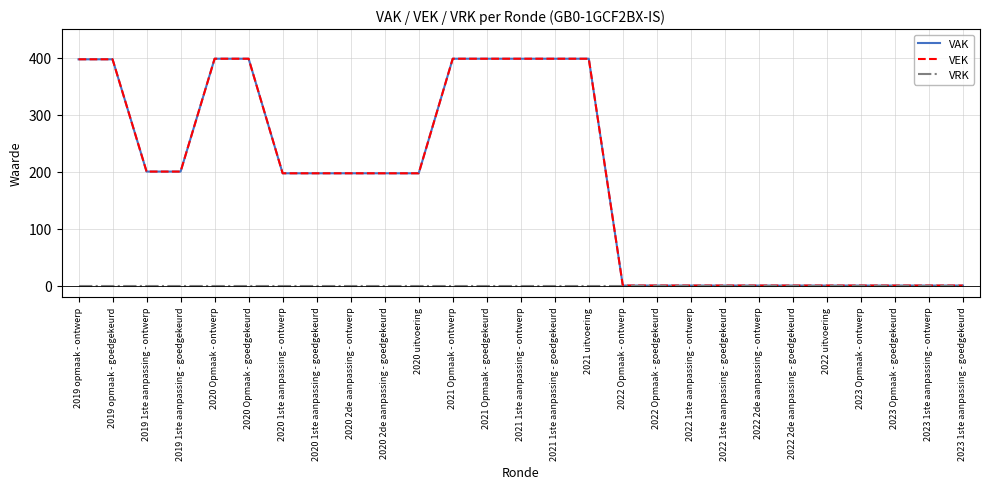

Does the chart display data point markers on the line(s)?

No